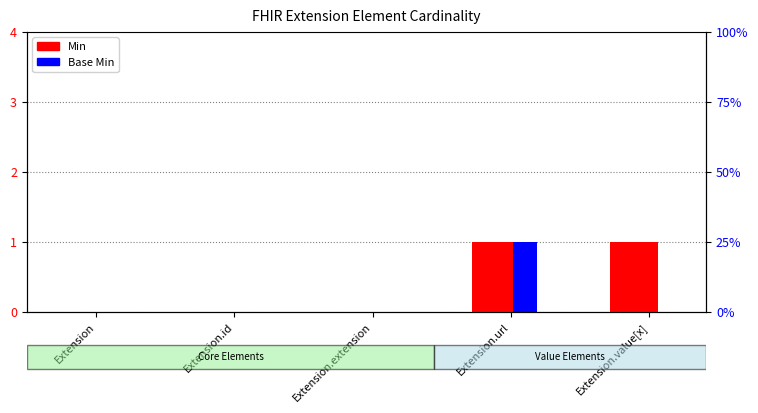

Which category has the lowest value in the Base Min series?

Extension